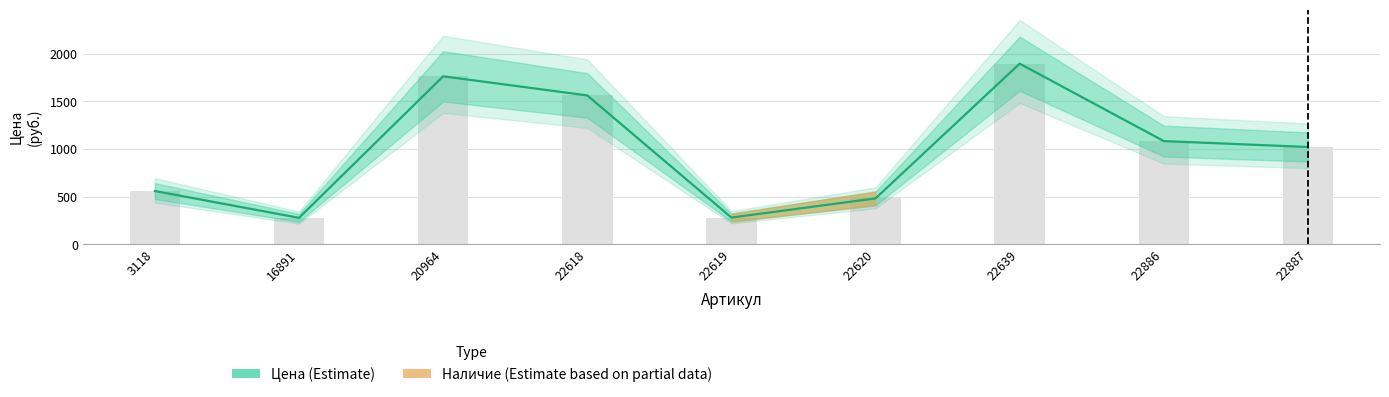

What is the smallest value displayed?

276